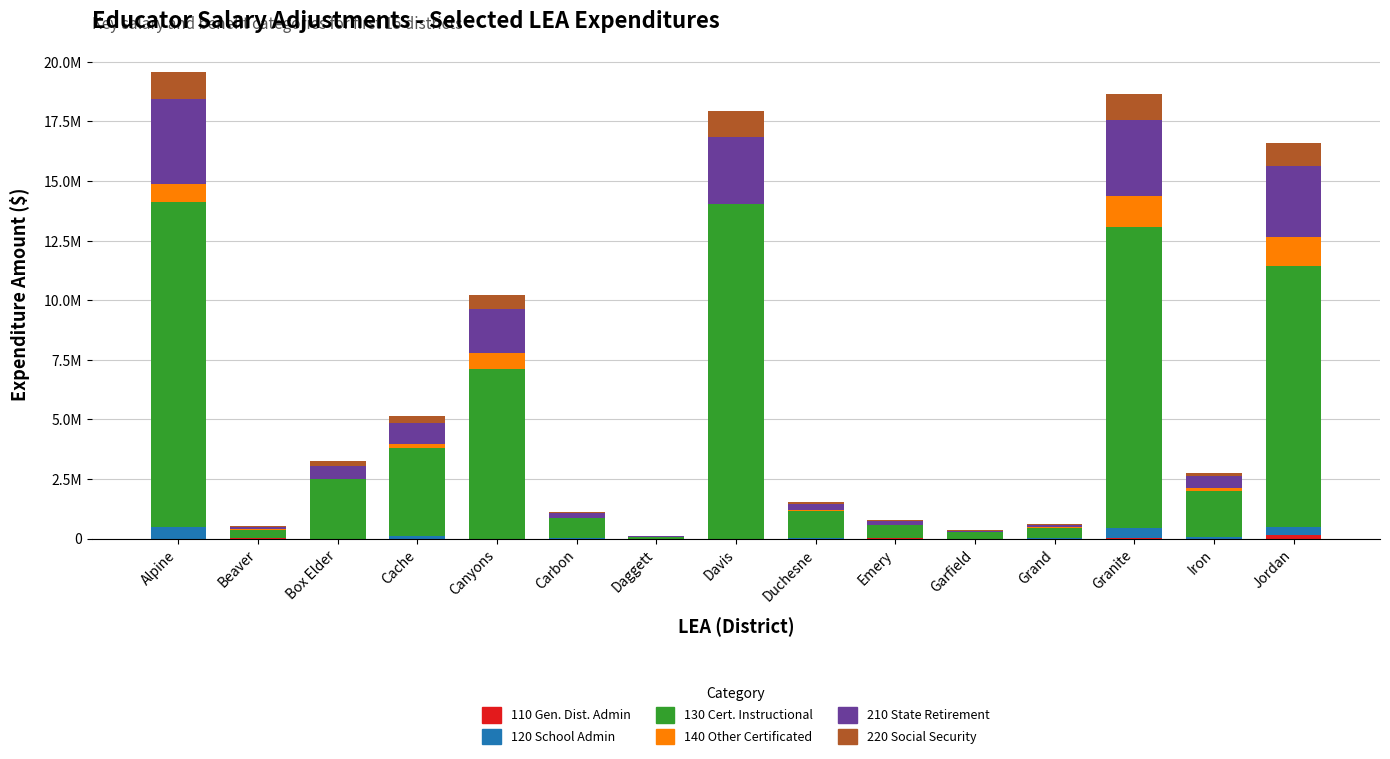

Are the bars horizontal?

No